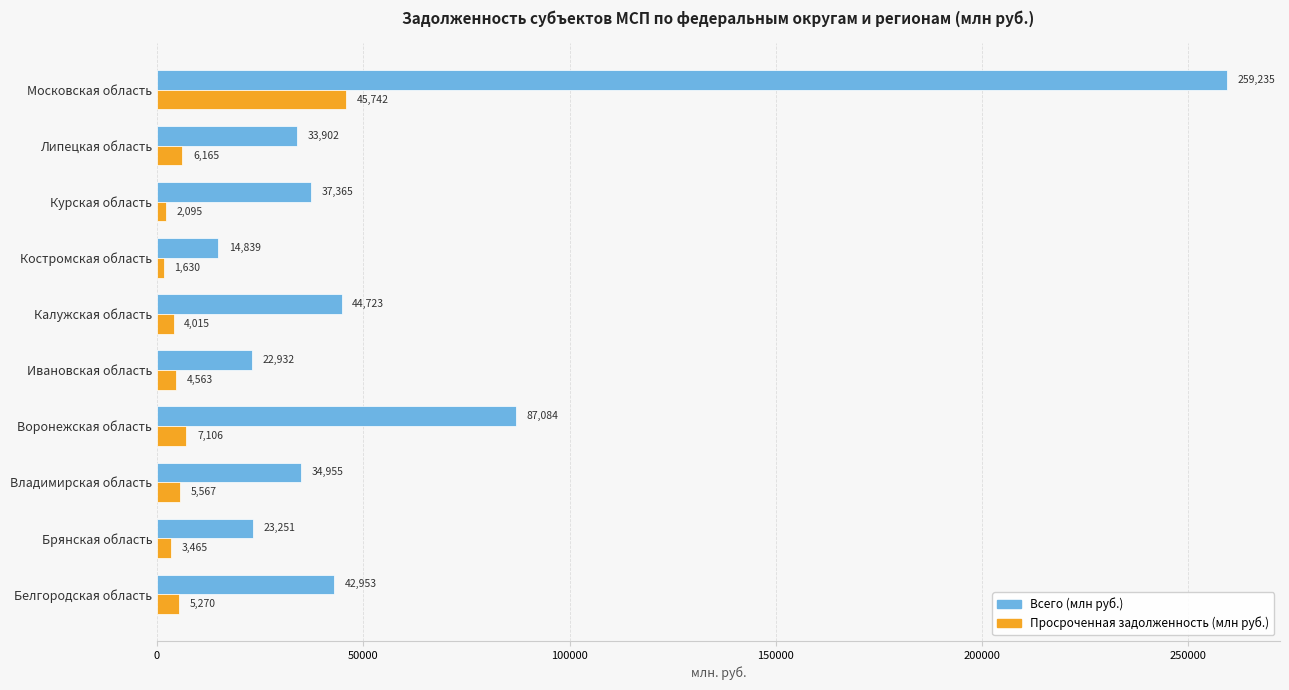

What is the sum of all Просроченная задолженность (млн руб.) values?

85618